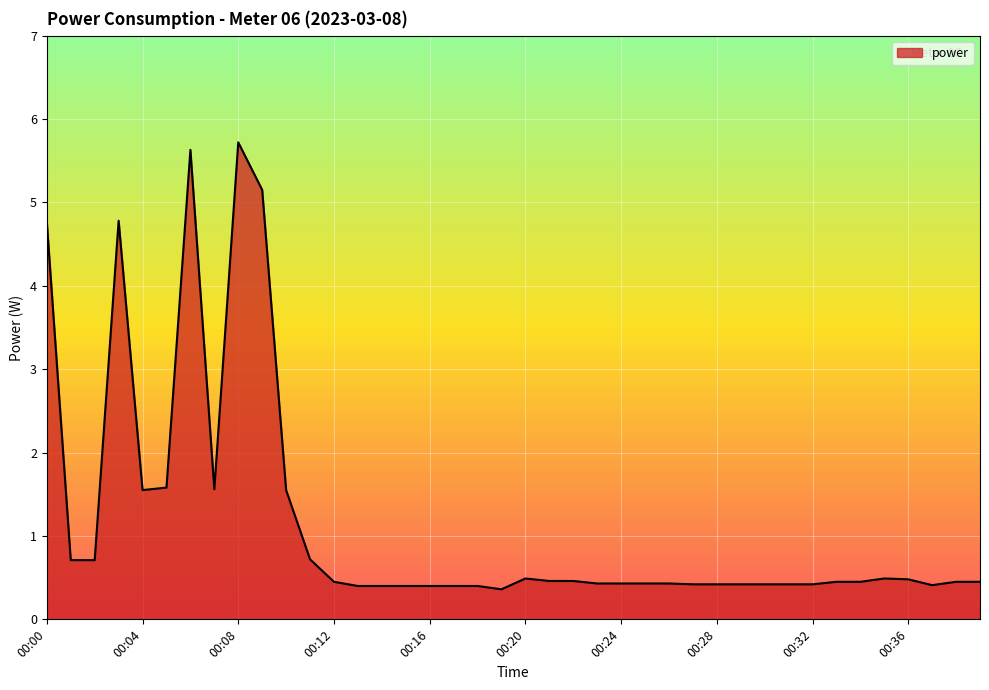

What is the smallest value displayed?

0.4